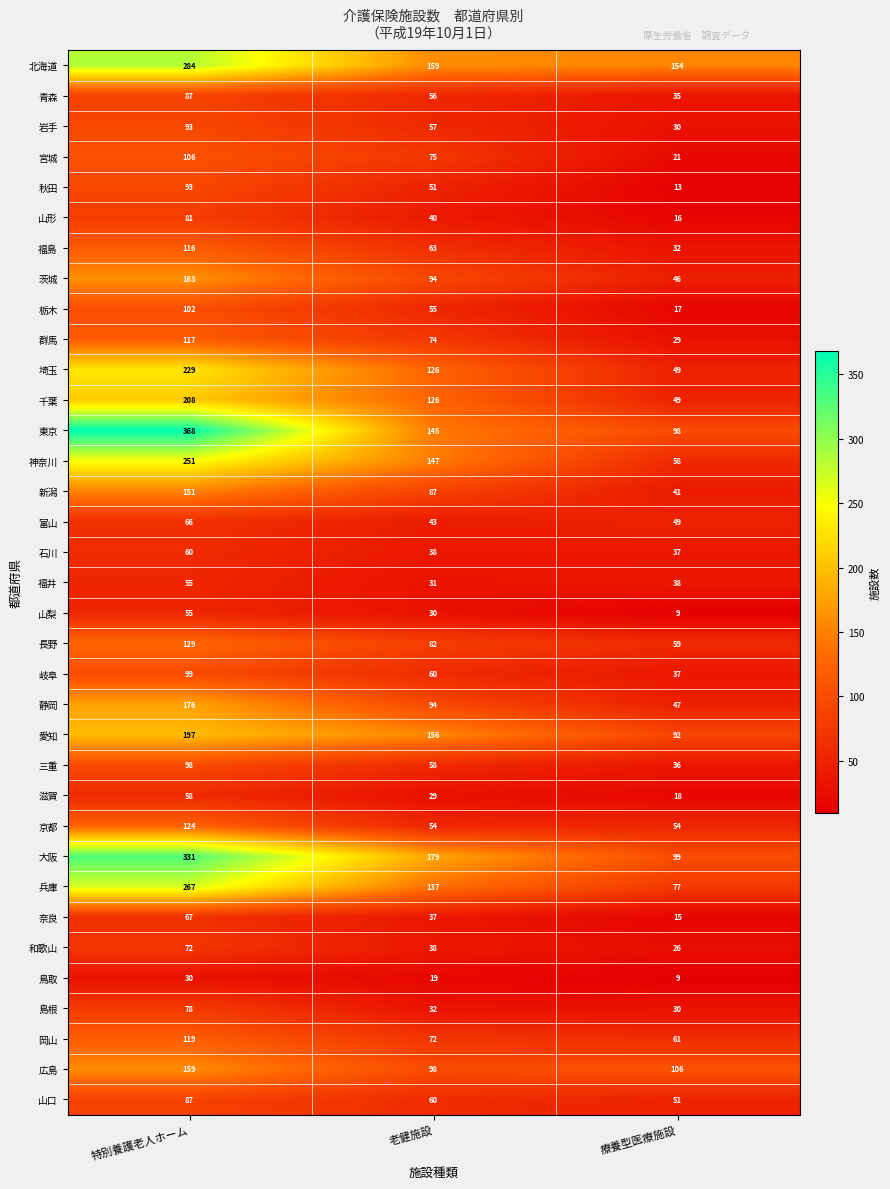

How many series are shown in this chart?

35